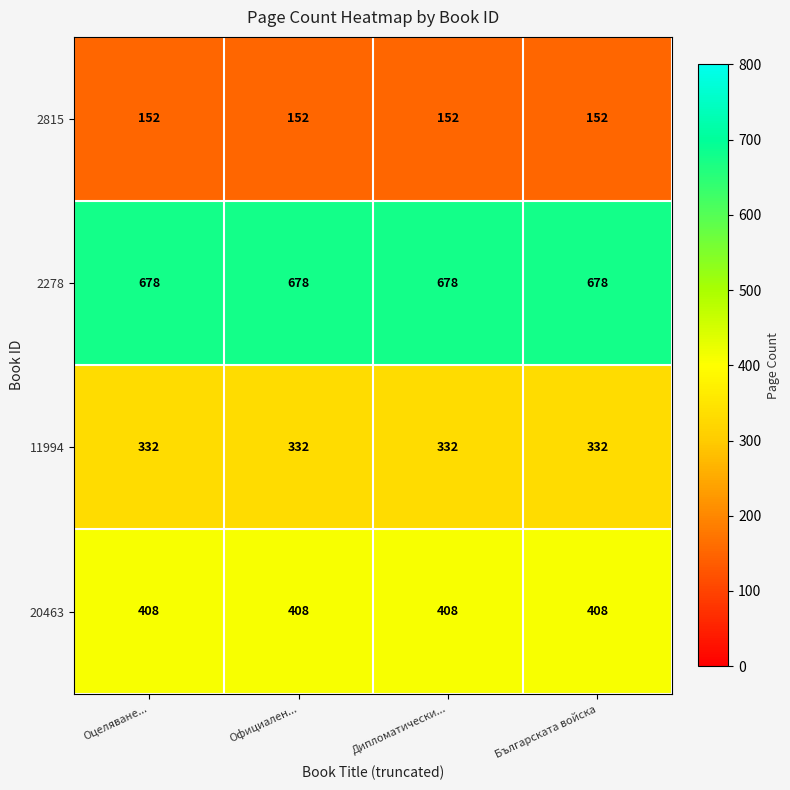

The 2278 series shows 156 at Официален.... True or false?

False